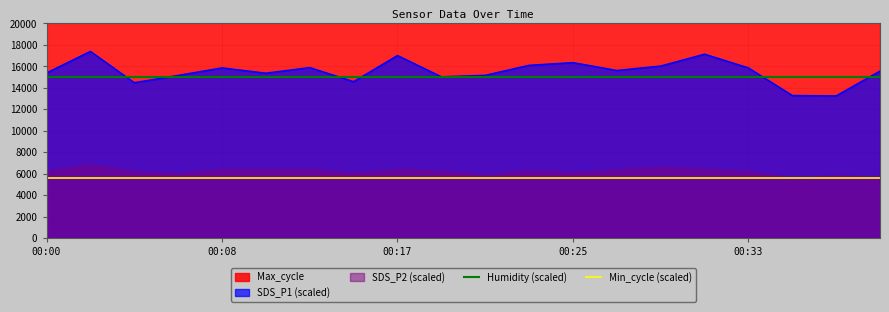

True or false: Min_cycle (scaled) and Humidity (scaled) cross at least once.

False